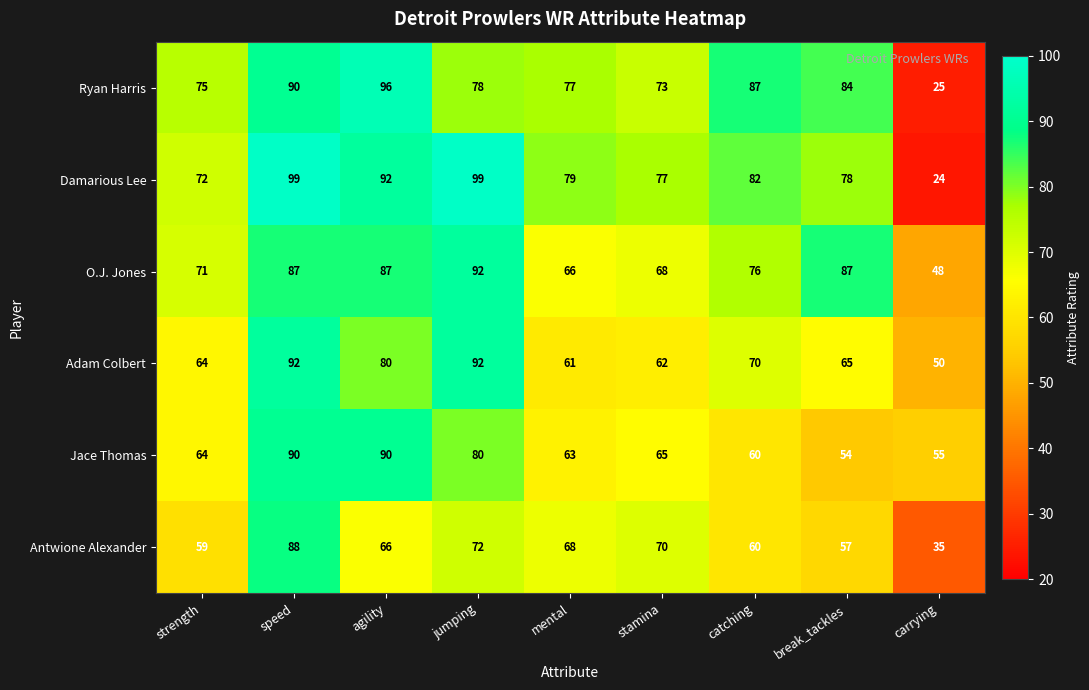

How many distinct data groups are displayed?

6